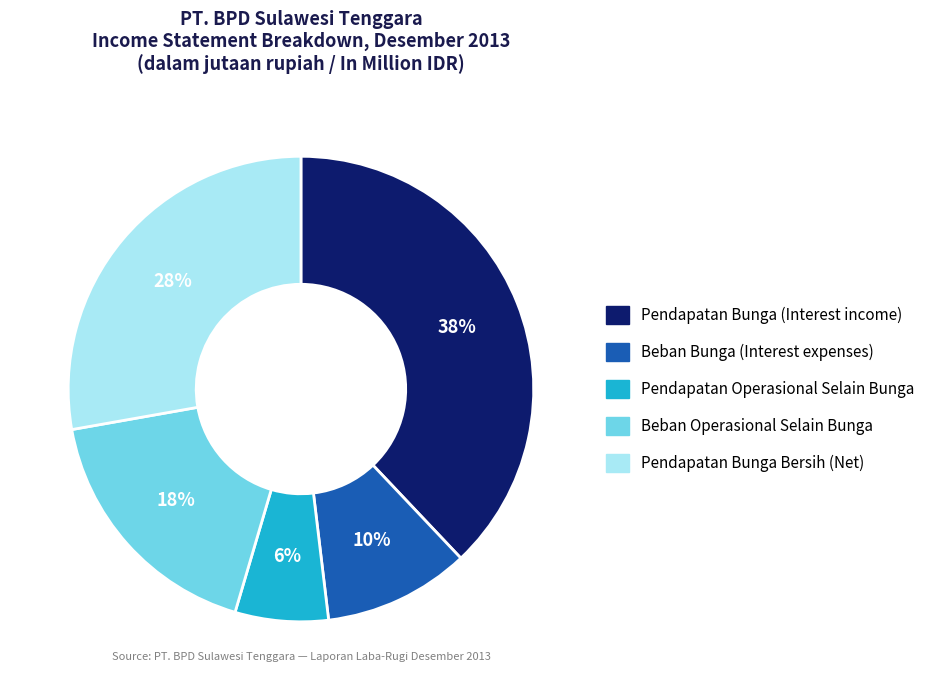

Is there a majority slice in this chart?

No